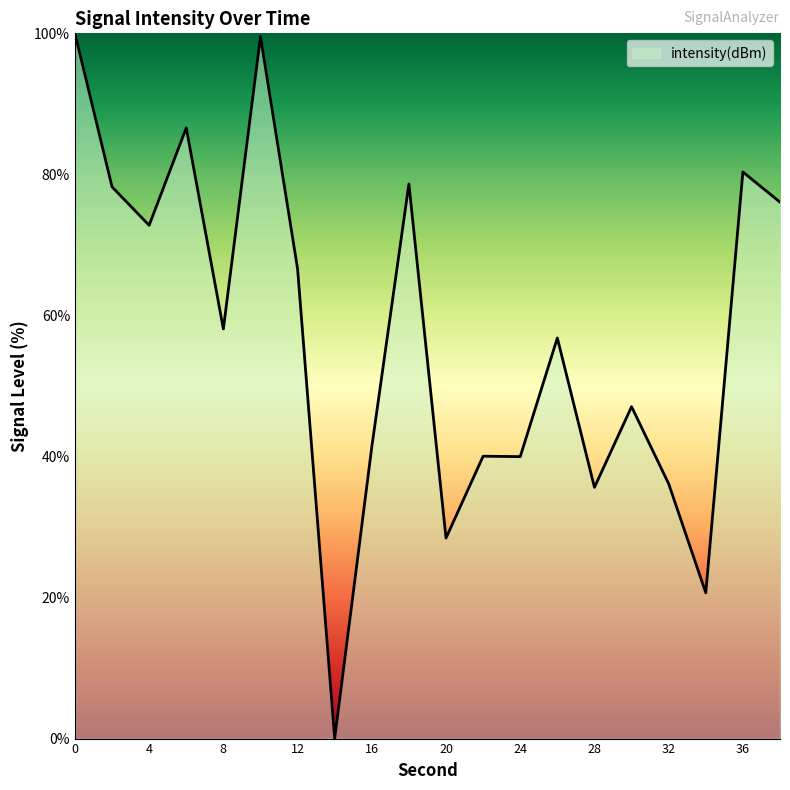

What is the greatest value displayed?

100.0